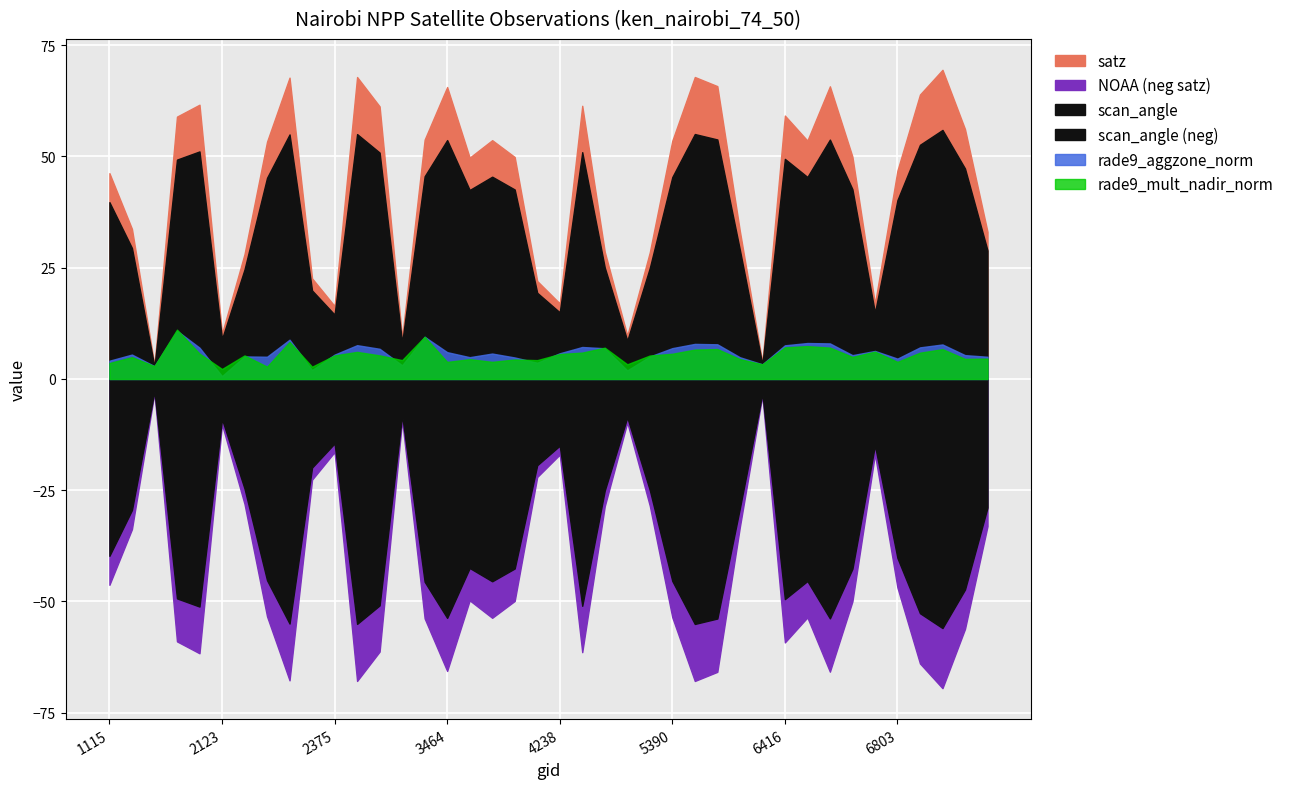

What is the difference between the highest and lowest values at 1925?

2.1